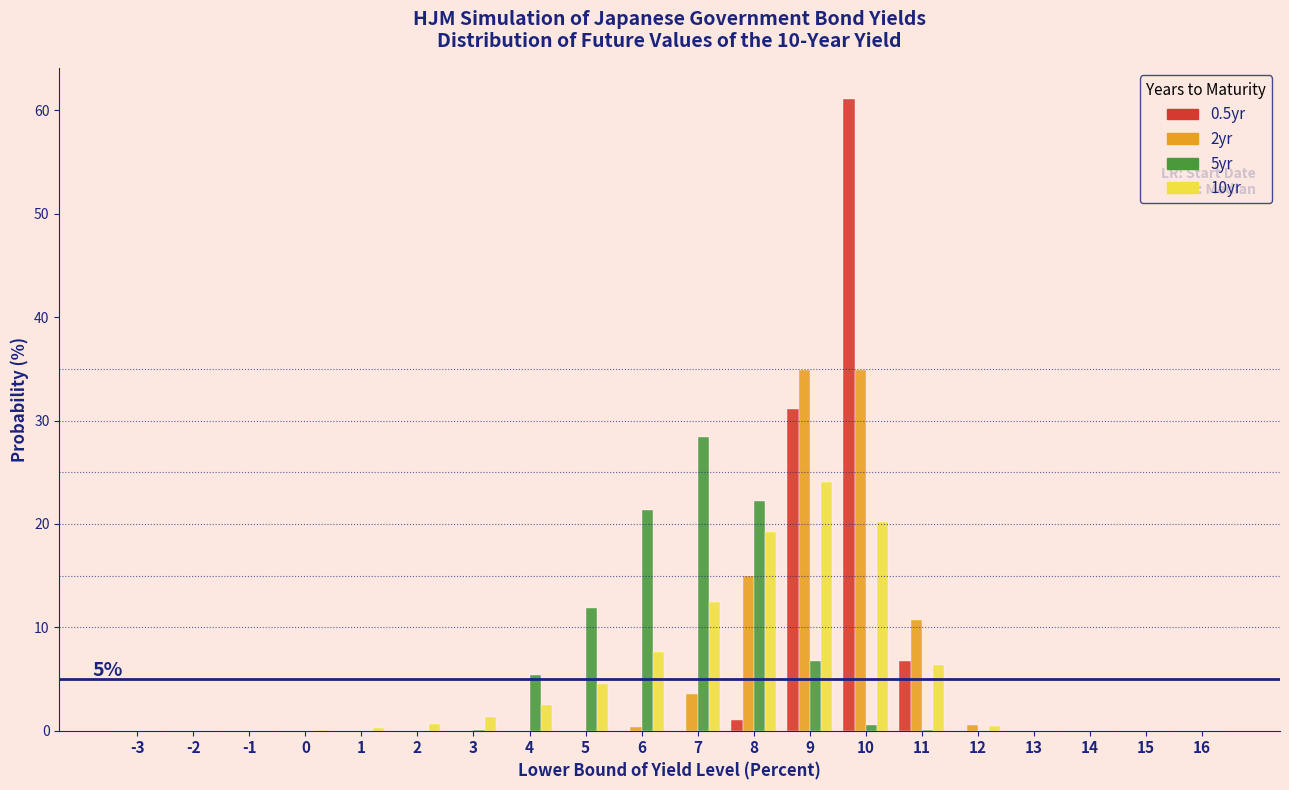

Which category has the highest value across all series?

10